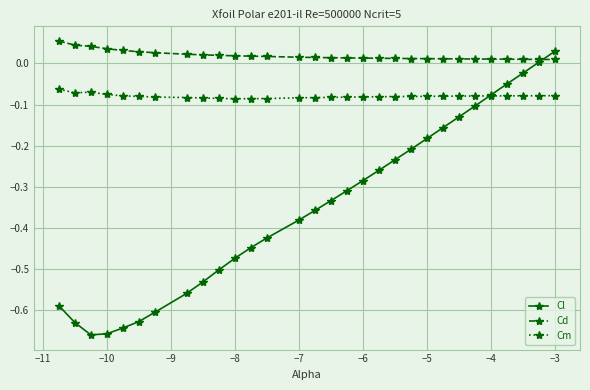

Which series has the largest range (max minus min)?

Cl